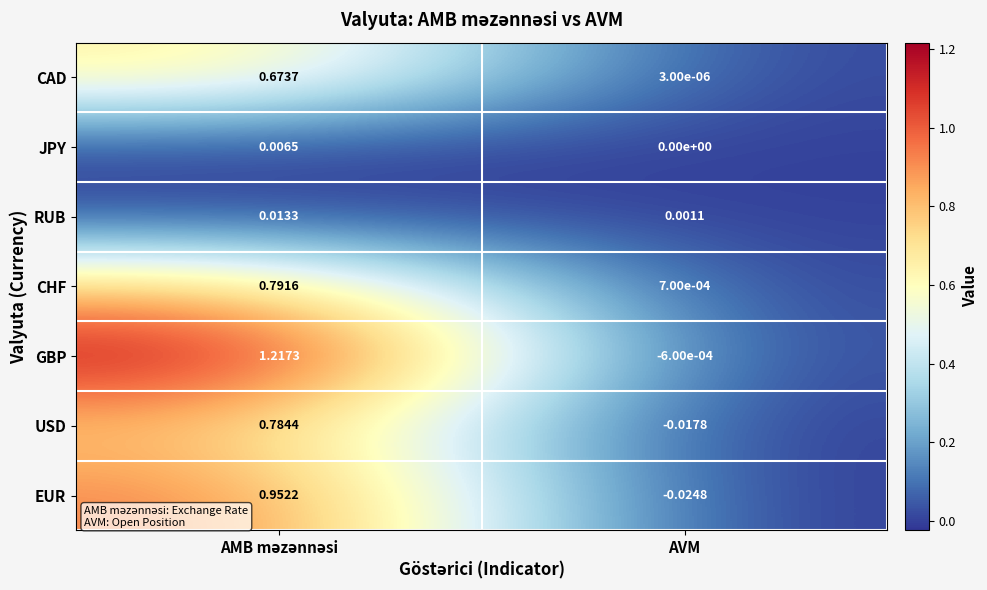

Where is CAD nearest to the value 0?

AVM